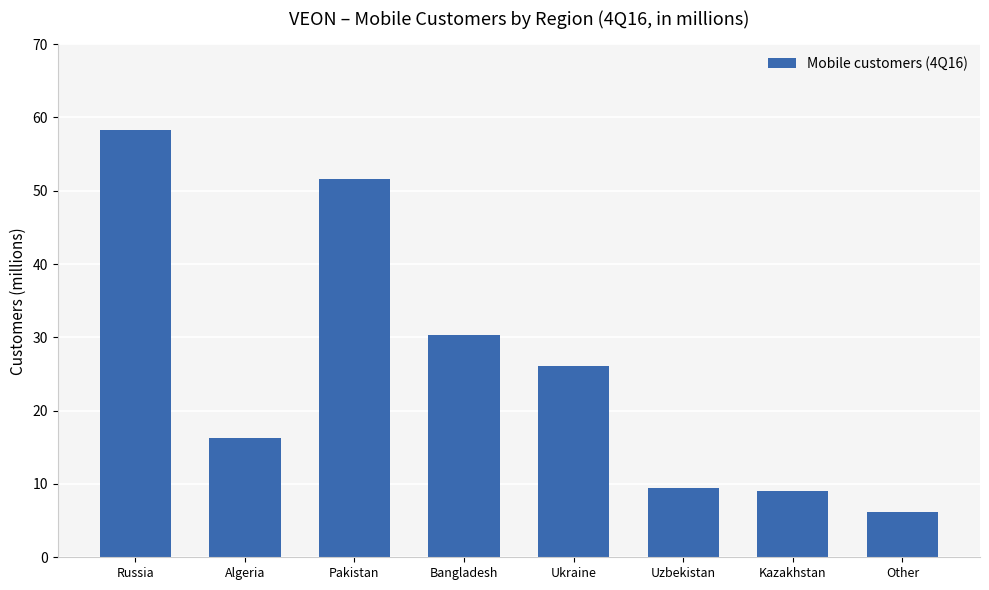

What is the change in value from Kazakhstan to Other?

-2.9